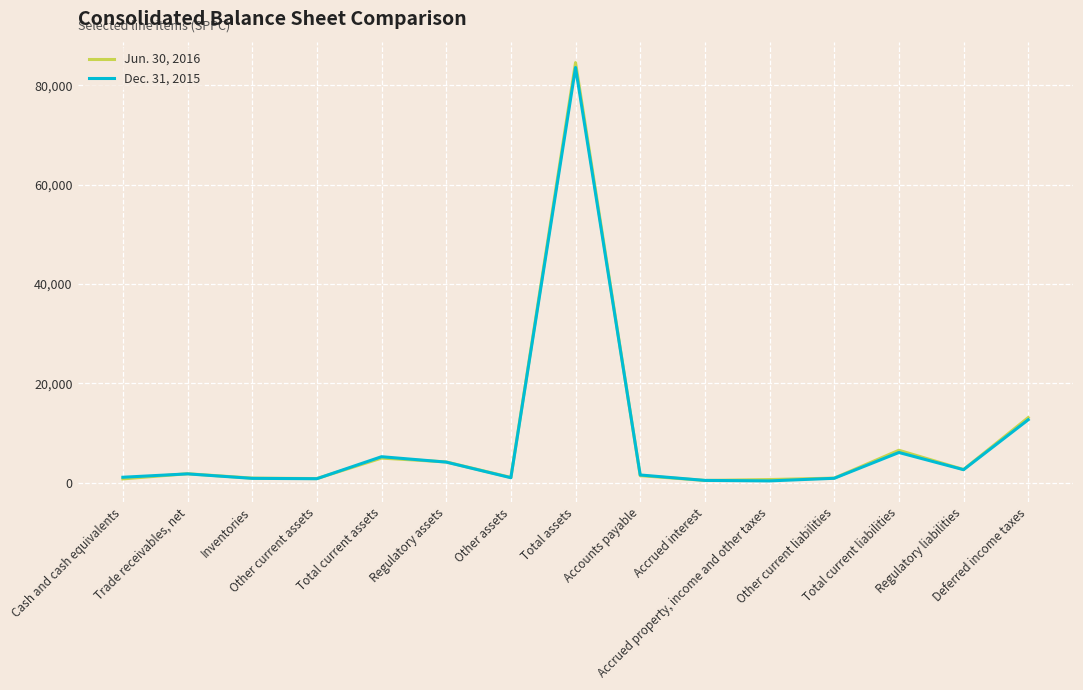

Rank the series by their average value, from highest to lowest.

Jun. 30, 2016, Dec. 31, 2015